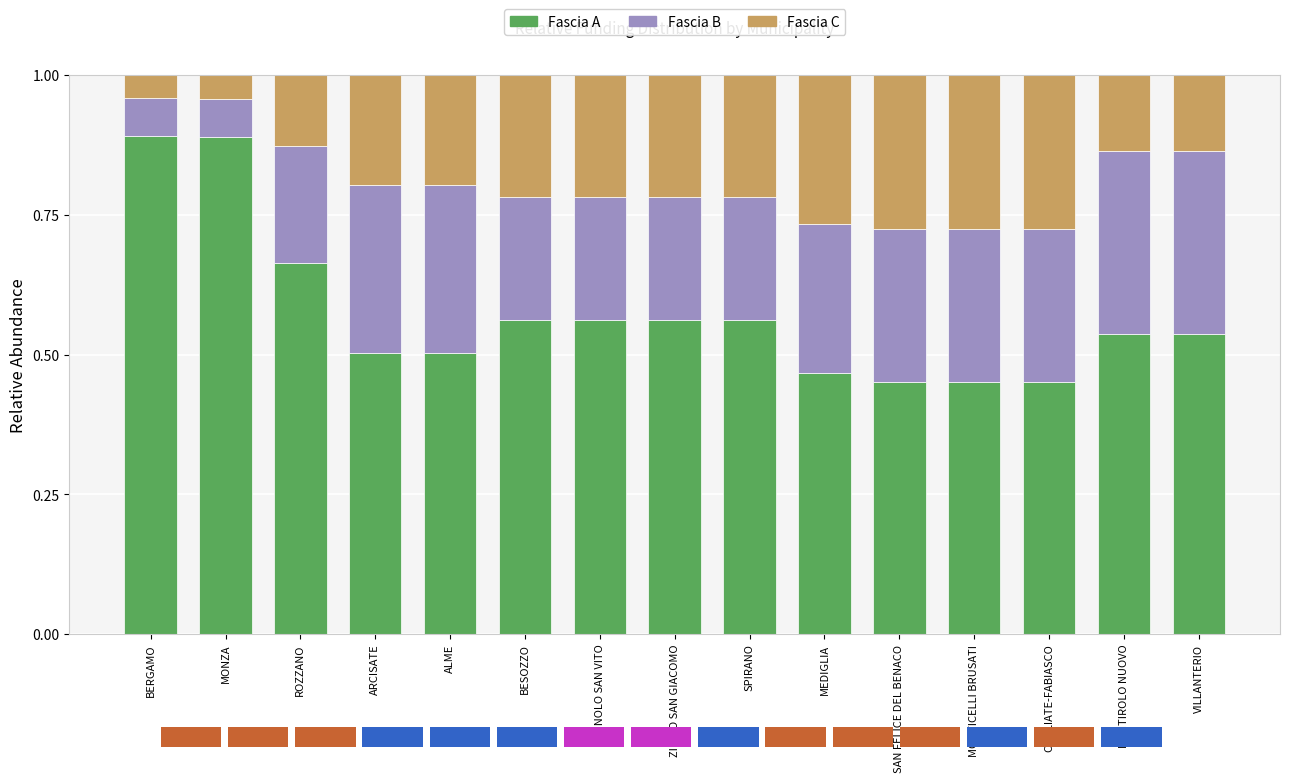

Which label corresponds to the smallest value in the chart?

BERGAMO